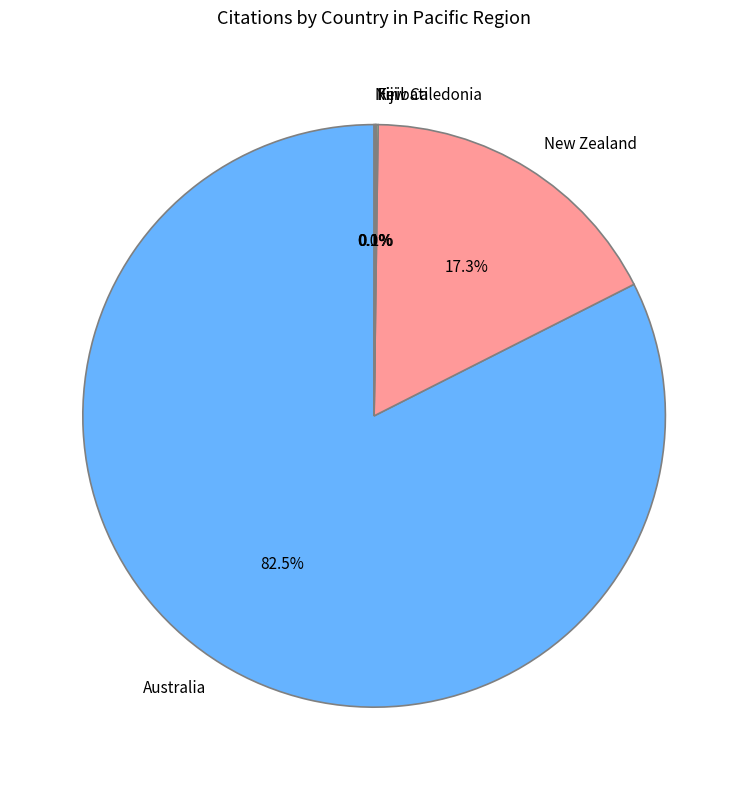

Which category has the biggest portion of the pie?

Australia